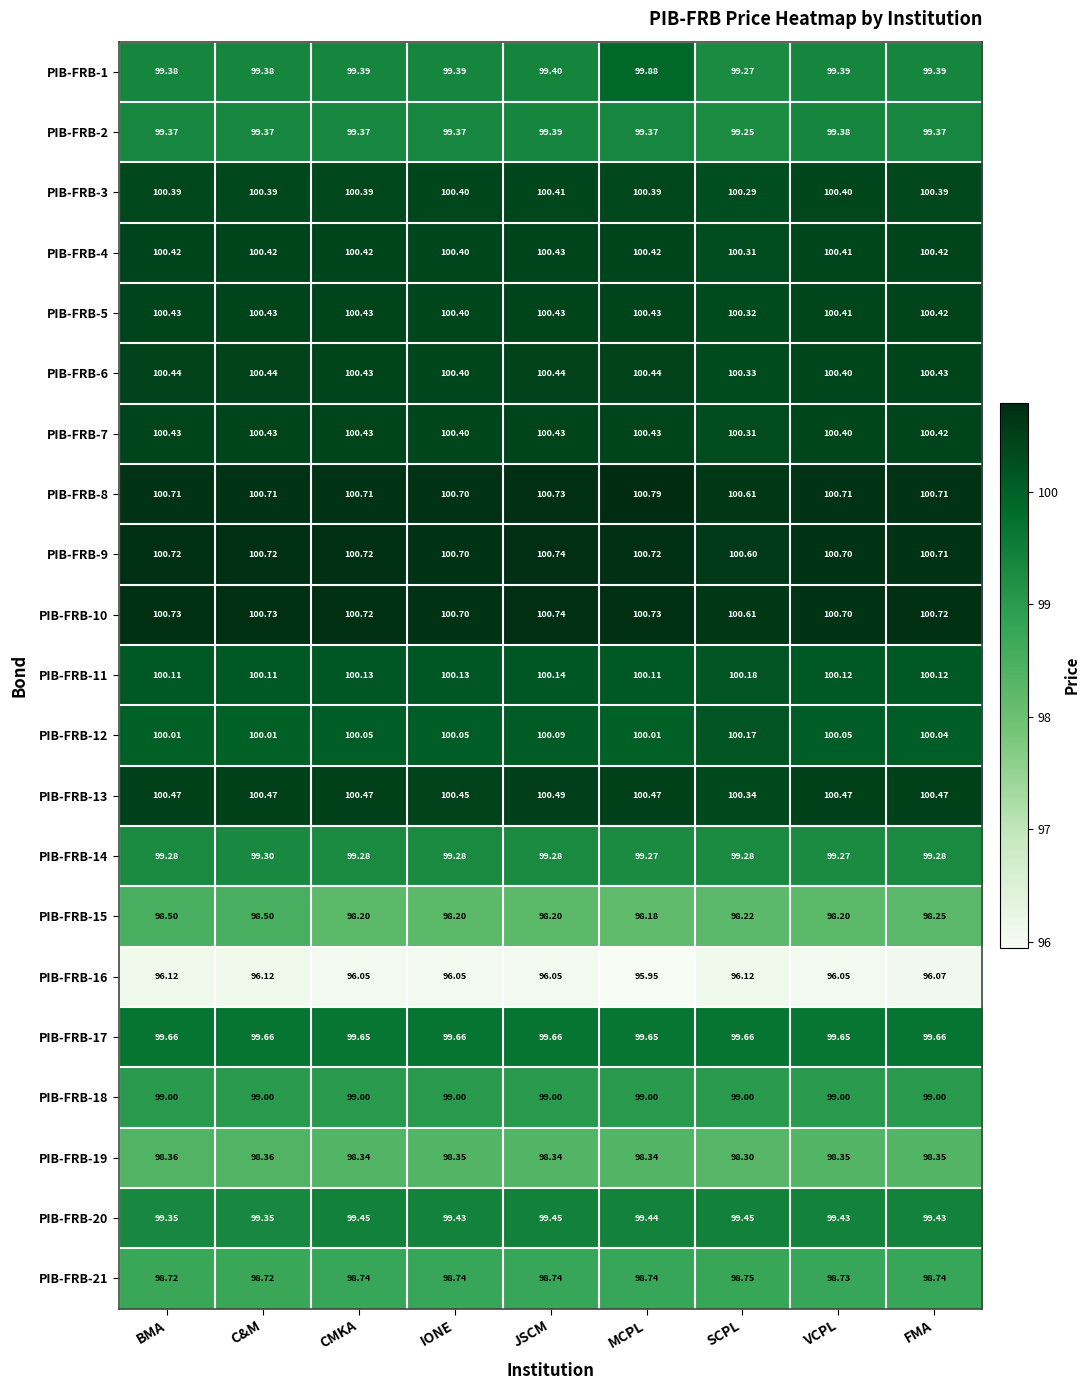

At which category does the chart reach its peak across all series?

MCPL